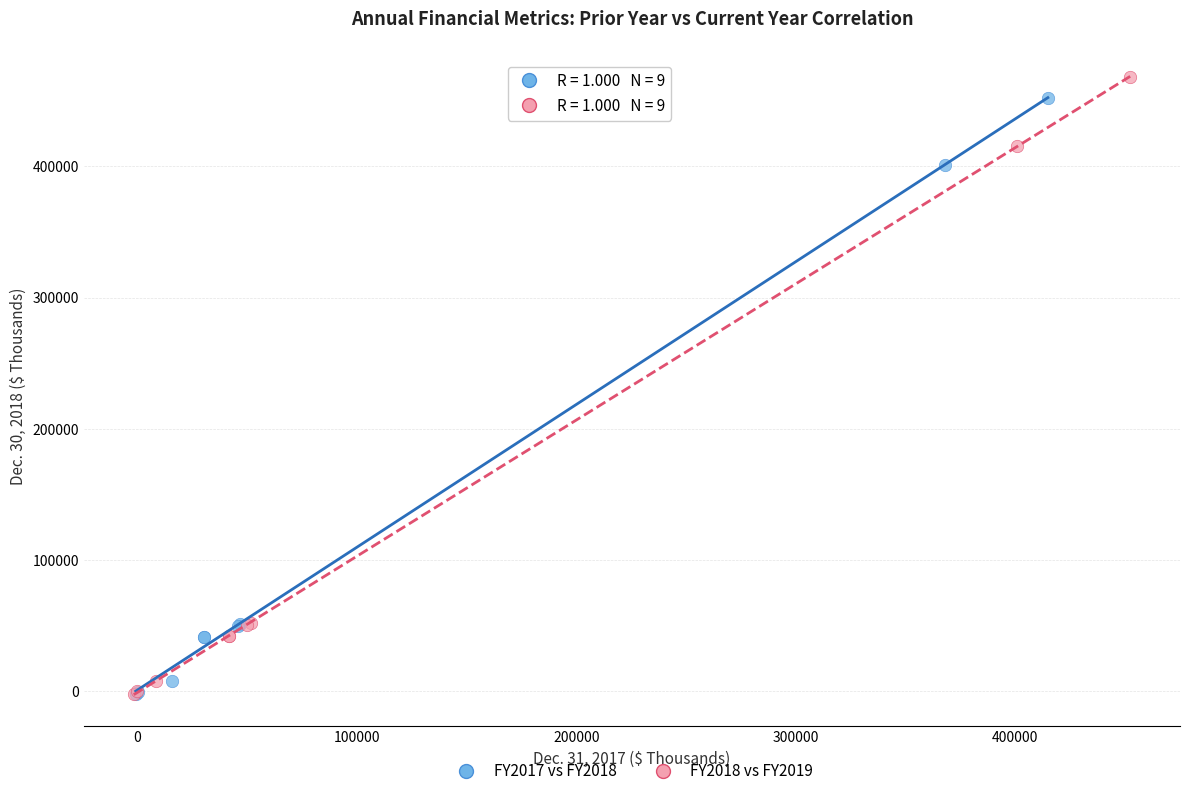

Which series reaches the maximum Y coordinate?

FY2018 vs FY2019